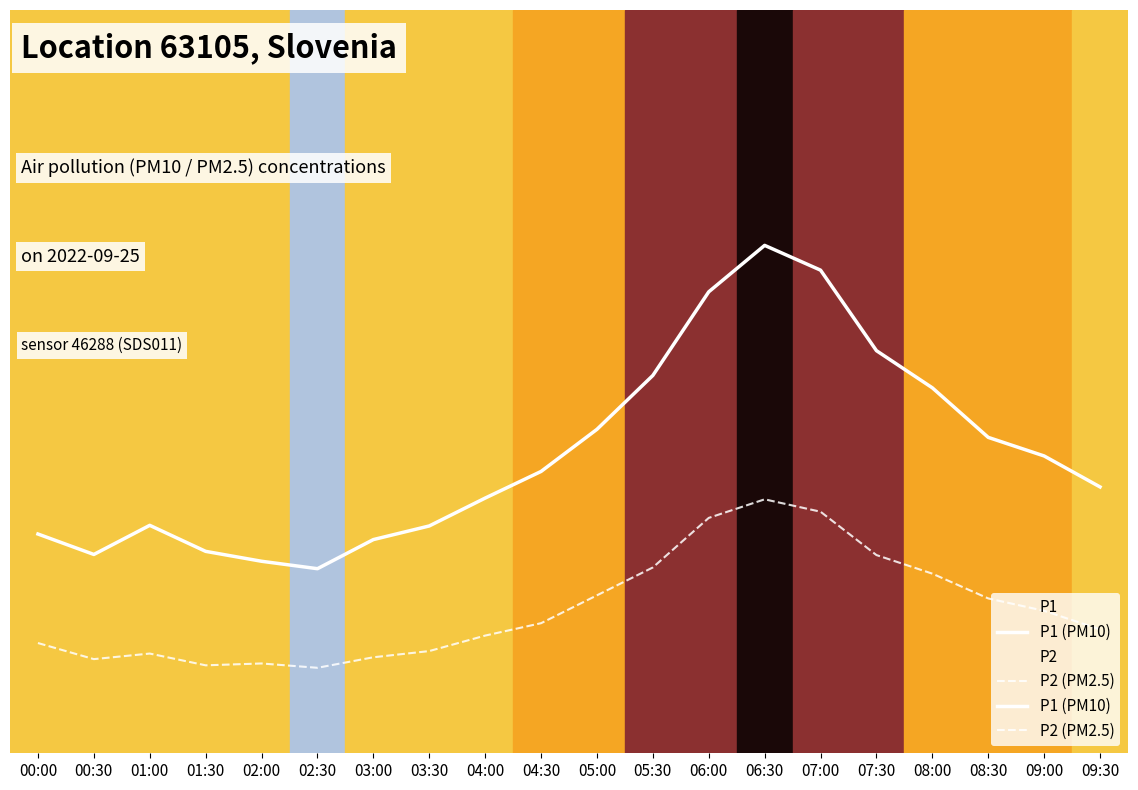

What are all the series names shown in the legend?

P1 (PM10), P2 (PM2.5)